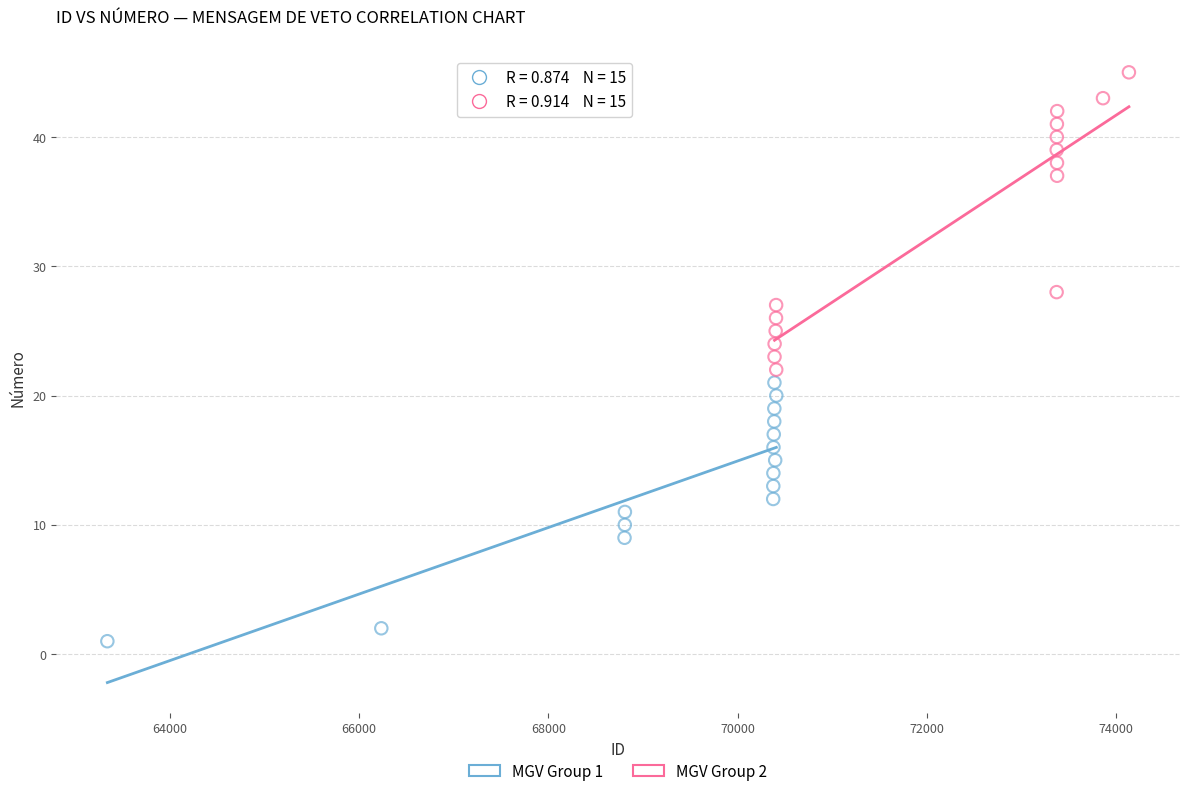

Which series reaches the minimum Y coordinate?

MGV Group 1